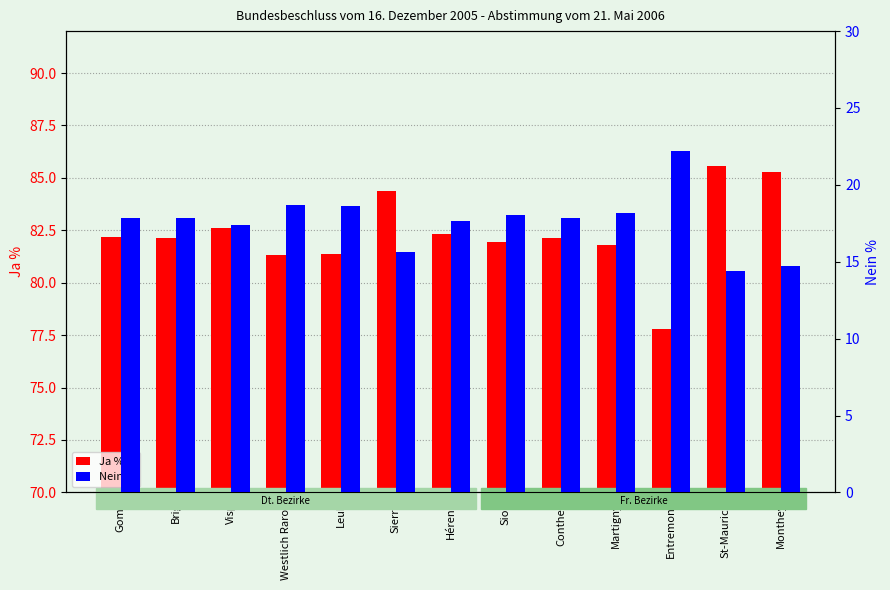

Which series has the largest total across all categories?

Ja %